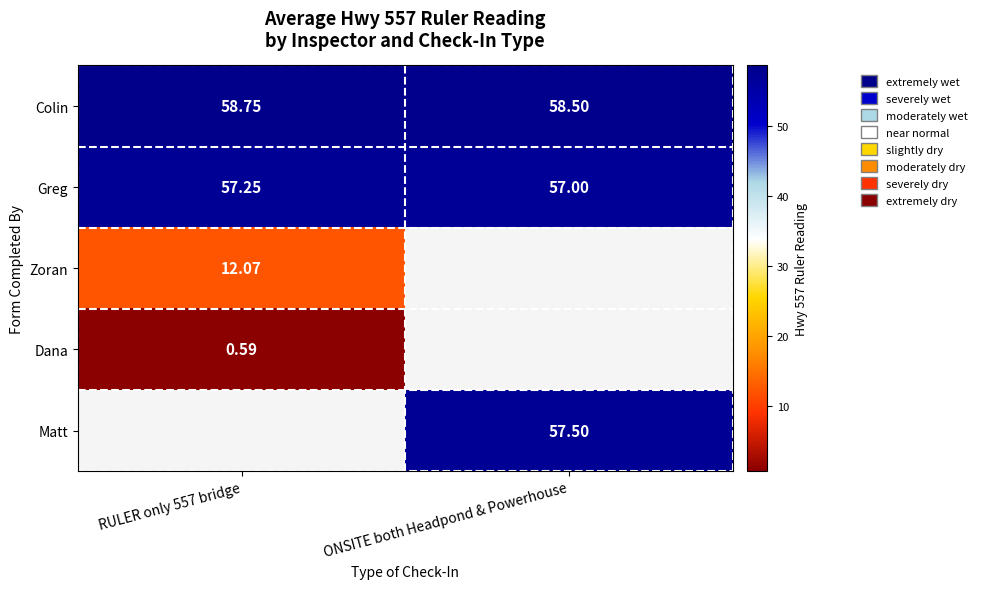

List the labels in order of Colin value, largest first.

RULER only 557 bridge, ONSITE both Headpond & Powerhouse